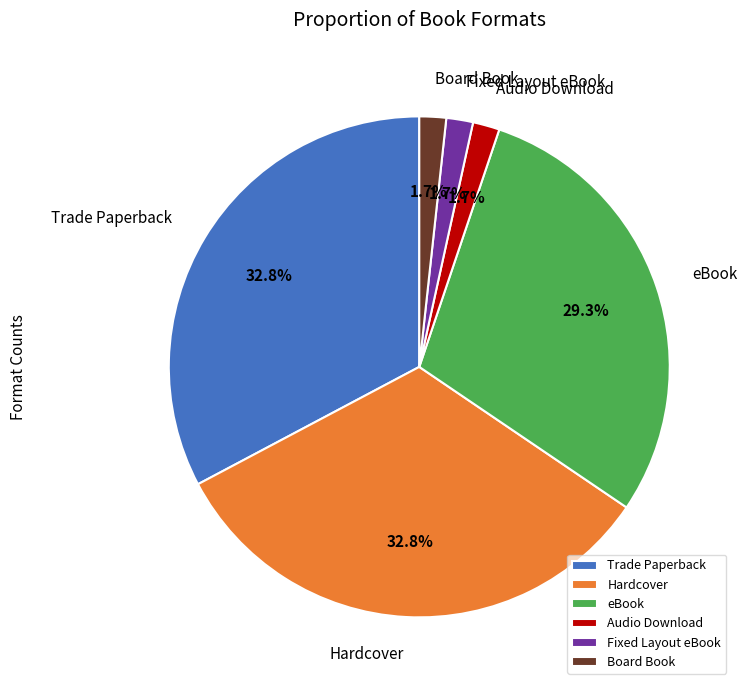

True or false: Fixed Layout eBook accounts for 2% of the total.

True